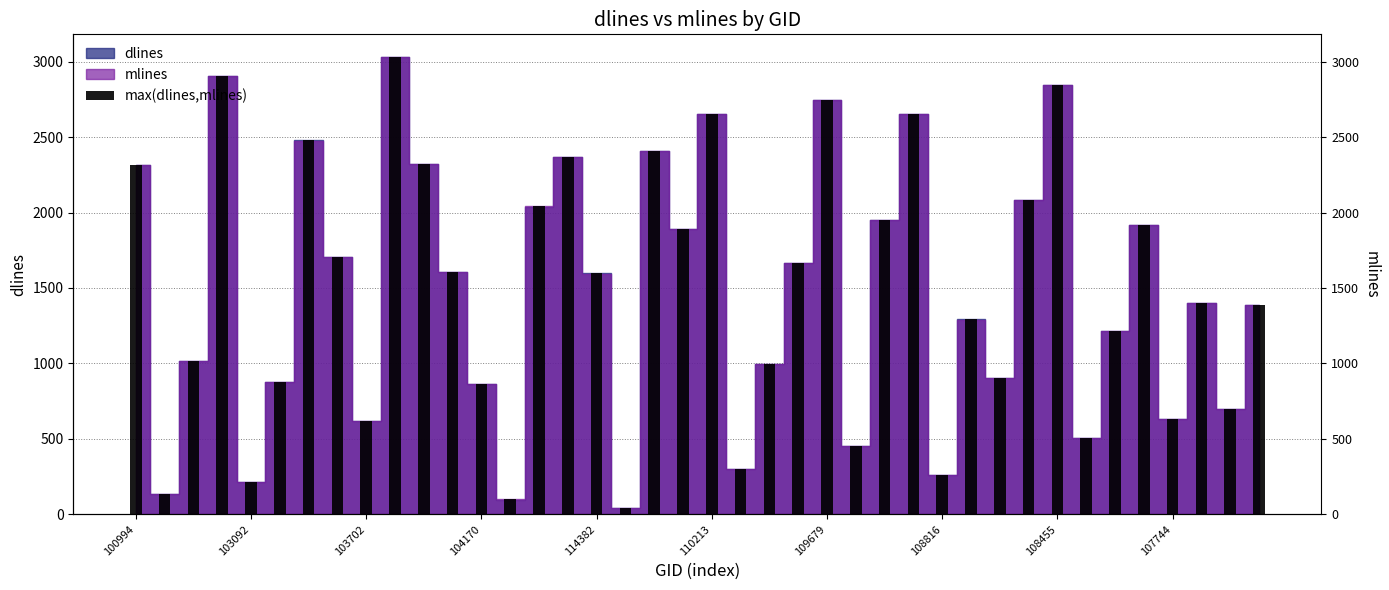

What is the change in value from 25 to 36?

+177